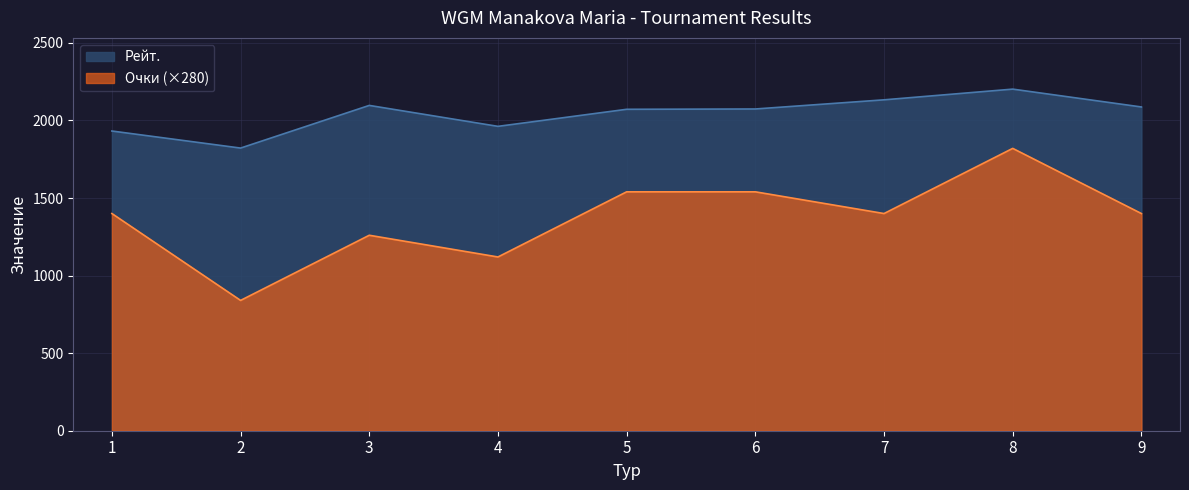

What is the value of the Очки point at the 5th from the left?

1540